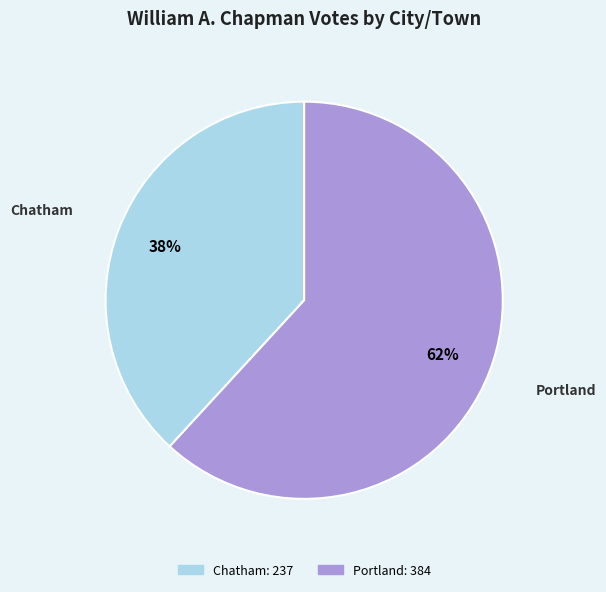

Which category has the biggest portion of the pie?

Portland